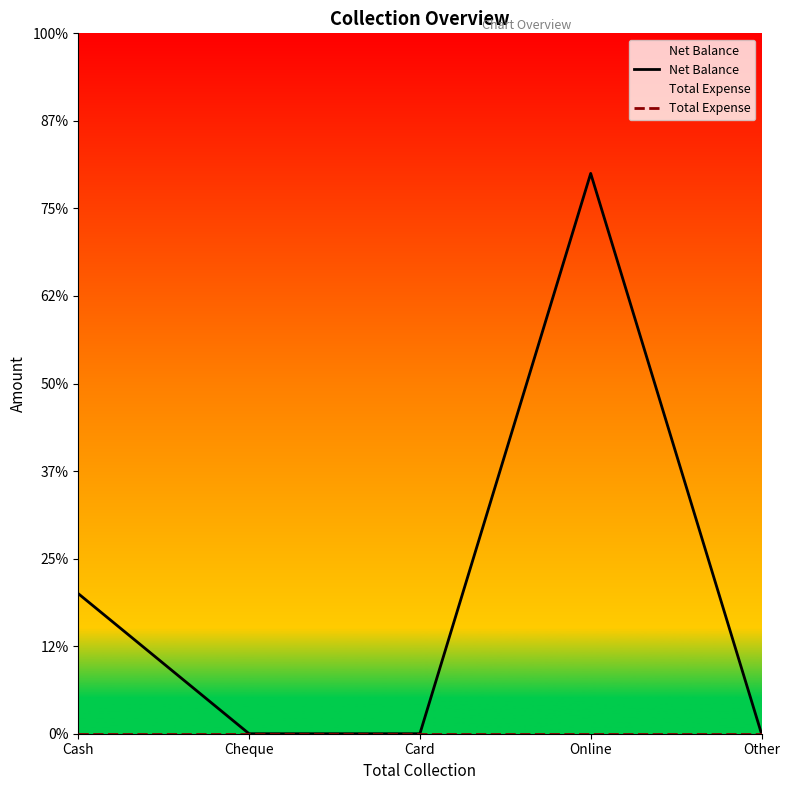

How many data points in Net Balance are above 0?

2